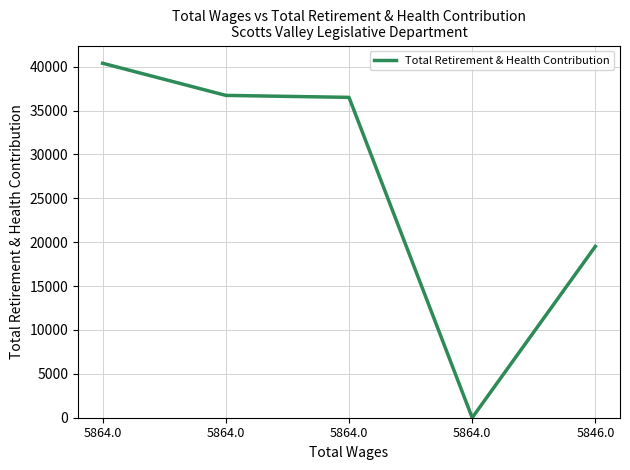

How many lines are shown in the chart?

1